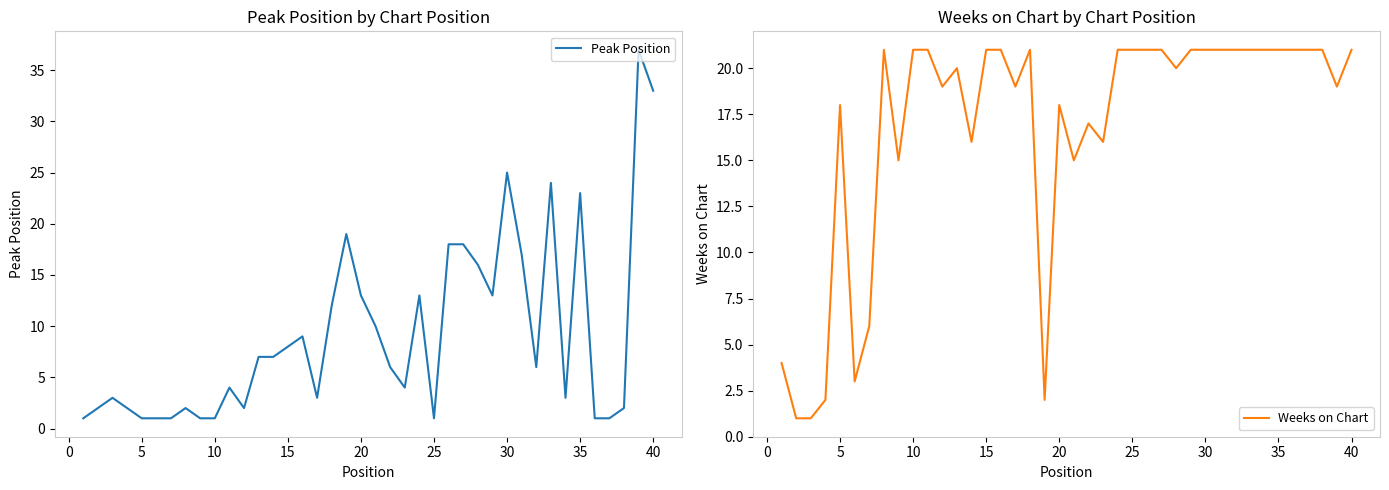

Is it true that Weeks on Chart equals 21 at 40?

True